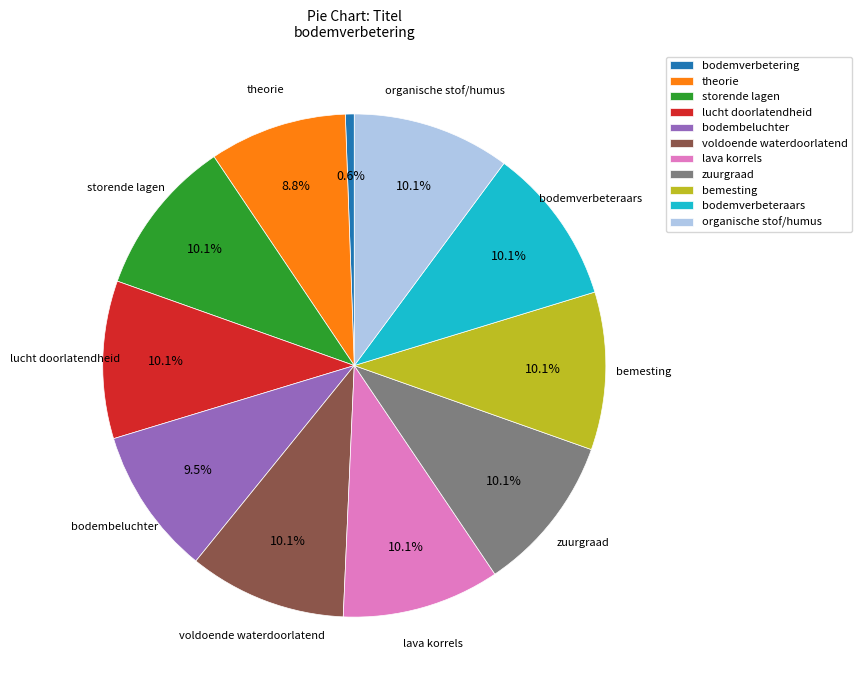

Is the sum of zuurgraad and organische stof/humus greater than half?

No